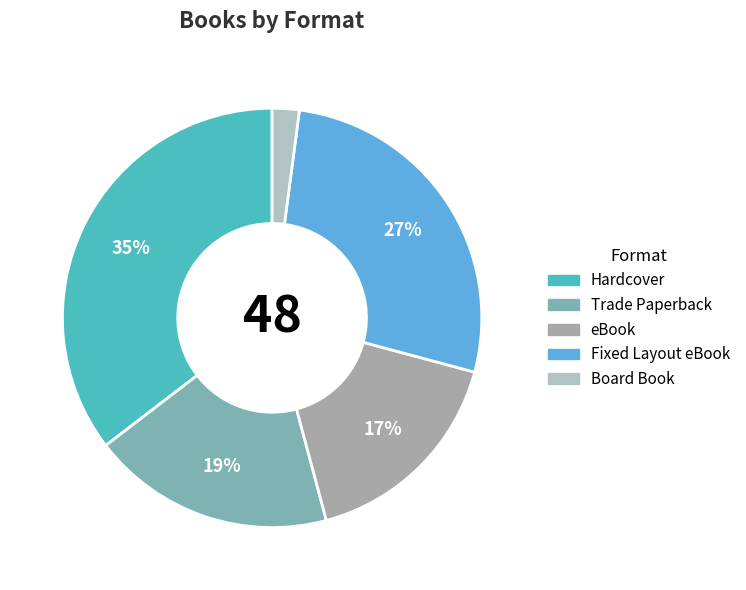

Combined, do eBook and Board Book account for over 50%?

No